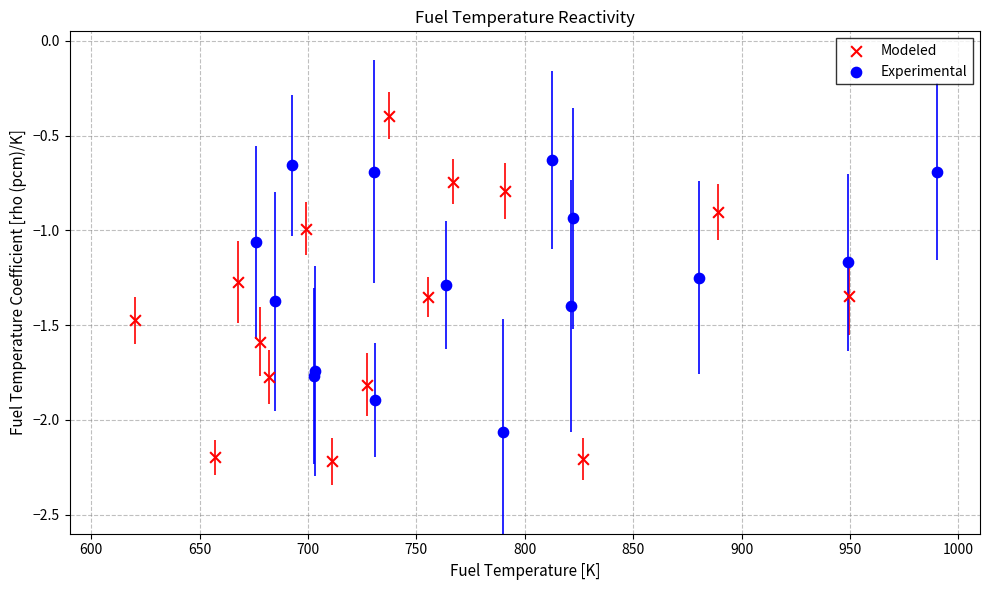

Which series reaches the maximum Y coordinate?

Modeled